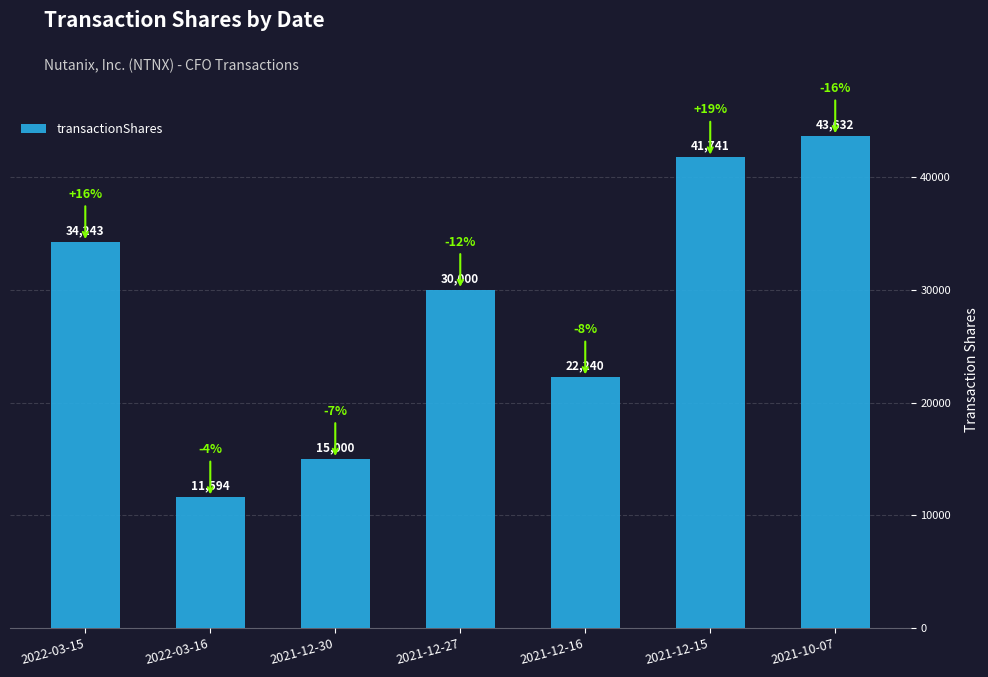

What is the maximum value shown in the chart?

43632